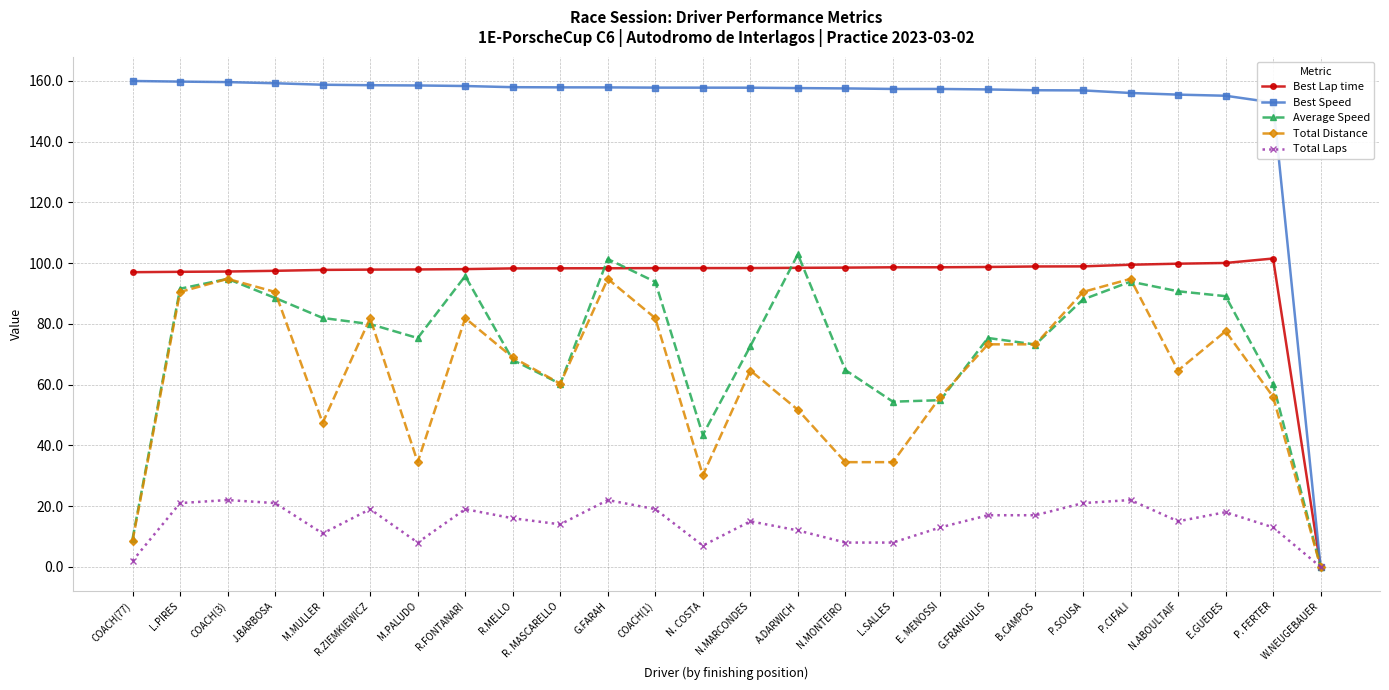

What is the difference between the Total Laps values at N.MONTEIRO and COACH(77)?

6.0